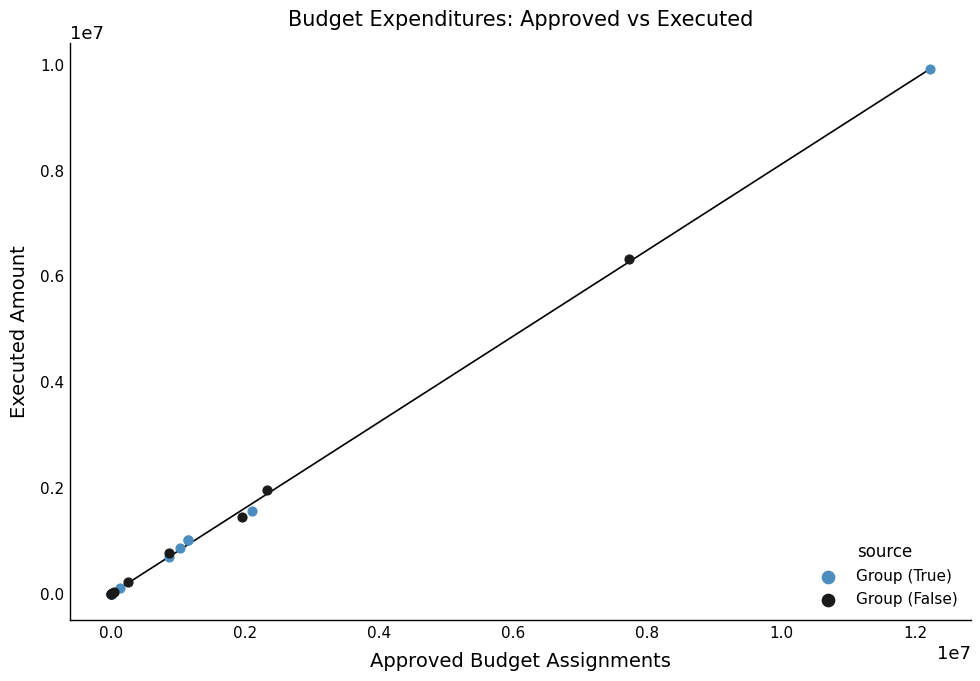

Which series has the largest Y range (max minus min)?

Group (True)